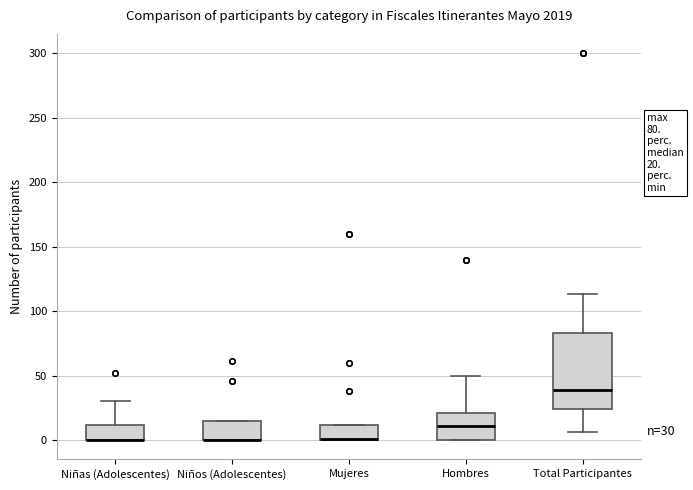

Which box is the tallest, from its lower edge to its upper edge?

Total Participantes